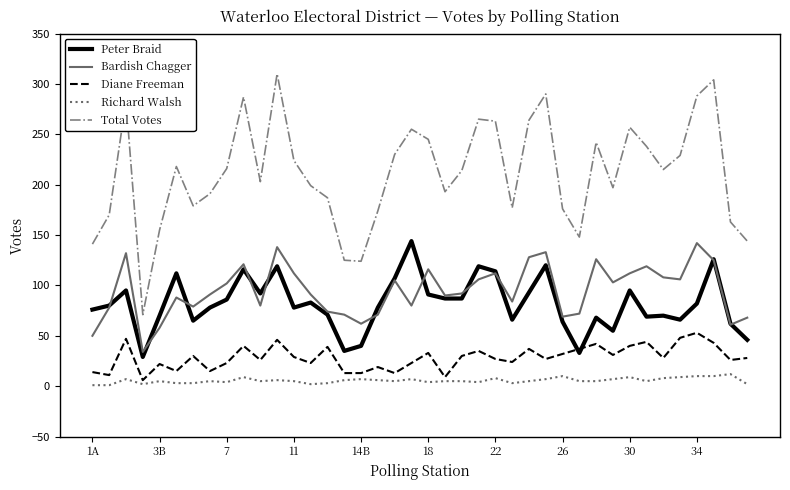

Which series has the largest range (max minus min)?

Total Votes